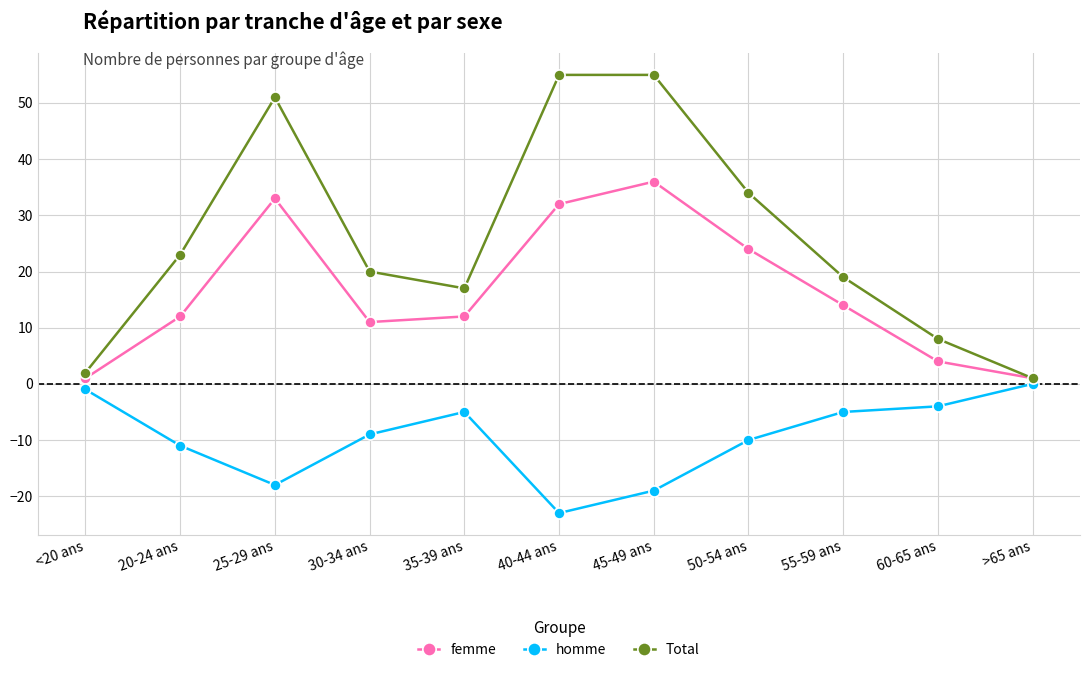

True or false: femme has a value of 11 at 30-34 ans.

True